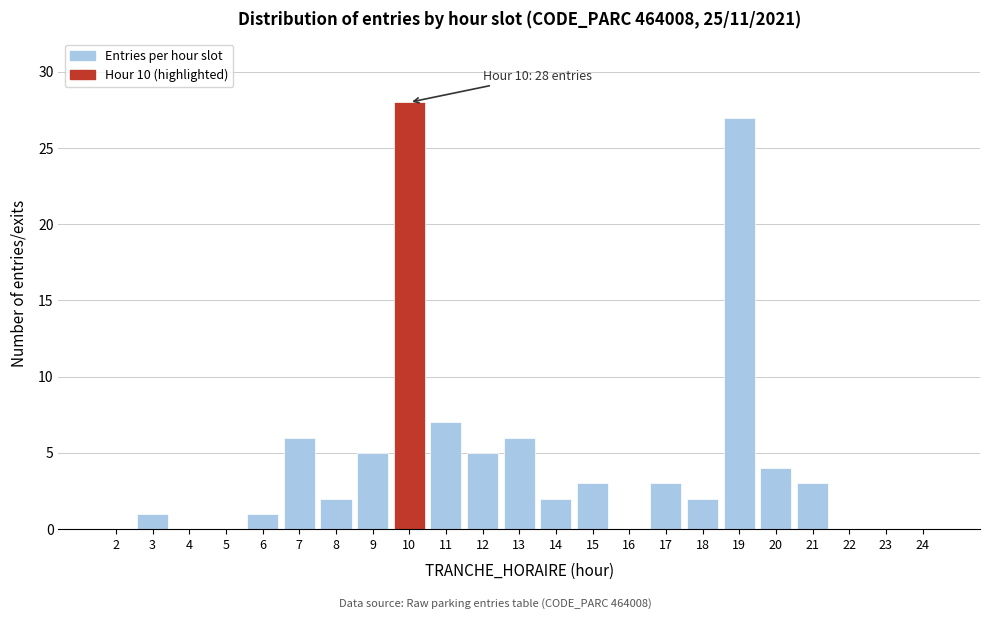

Reading left to right, what are all the values shown in this chart?

2=0	3=1	4=0	5=0	6=1	7=6	8=2	9=5	10=28	11=7	12=5	13=6	14=2	15=3	16=0	17=3	18=2	19=27	20=4	21=3	22=0	23=0	24=0